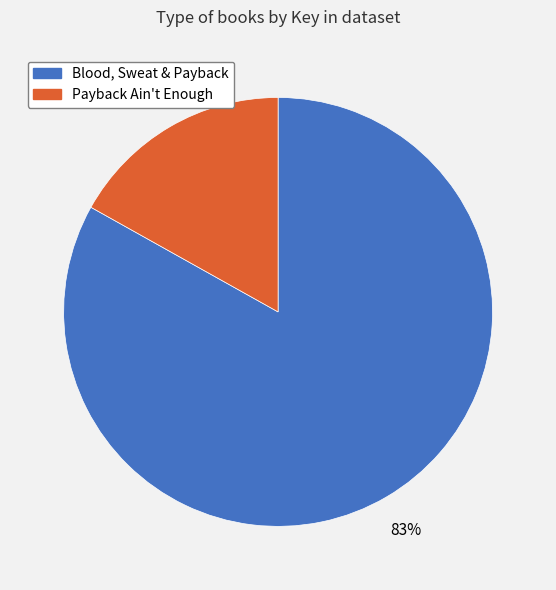

To the nearest percent, what portion does Payback Ain't Enough represent?

17%